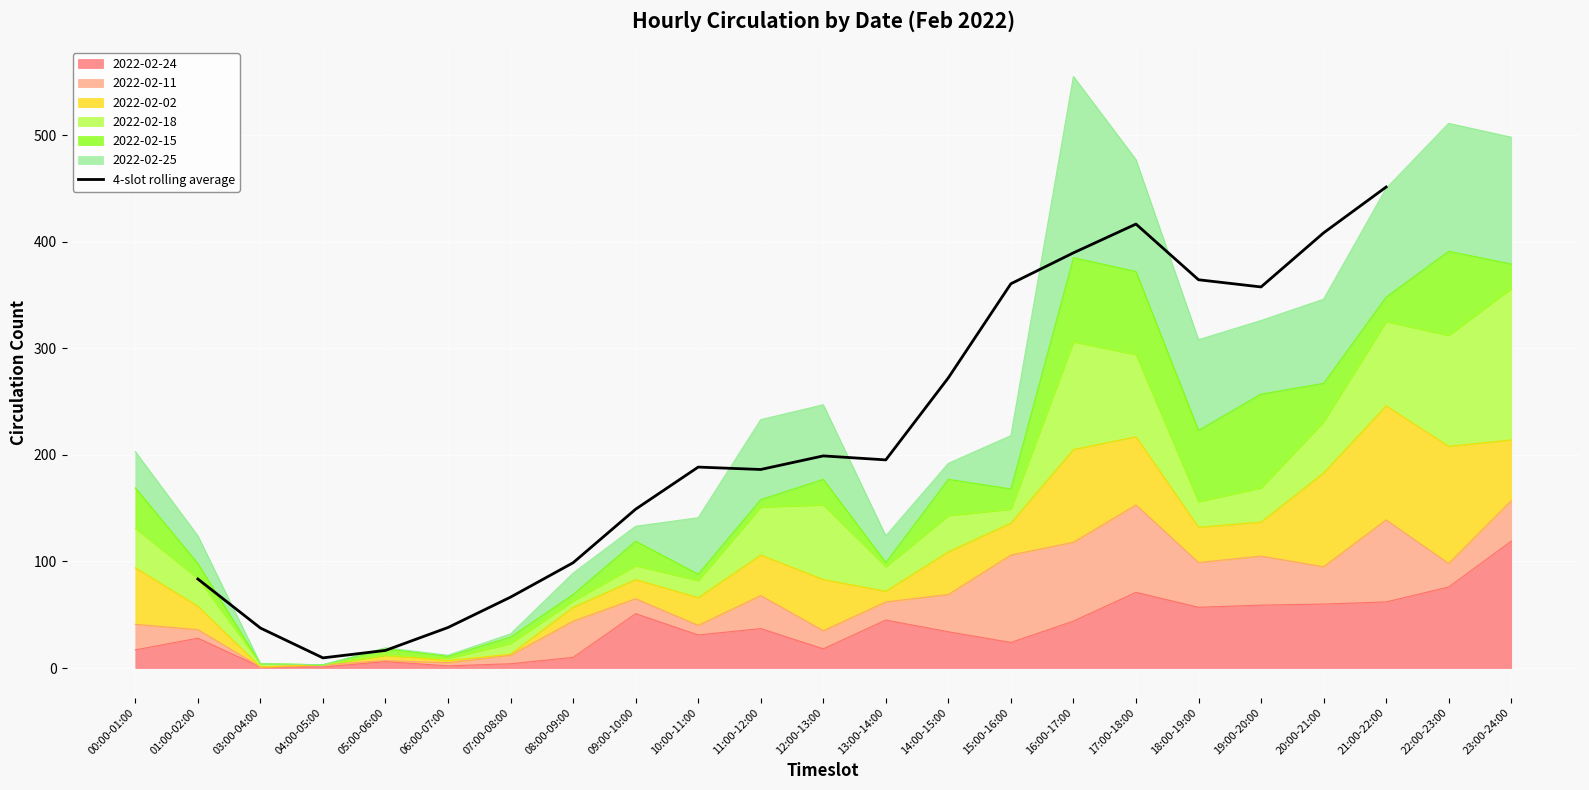

Reading right to left, what are all the values shown in this chart?

451.2	408.2	357.5	364.2	416.5	389.5	360.5	272.2	195.2	199.0	186.2	188.5	149.0	98.8	66.5	38.0	16.5	9.5	37.5	83.5